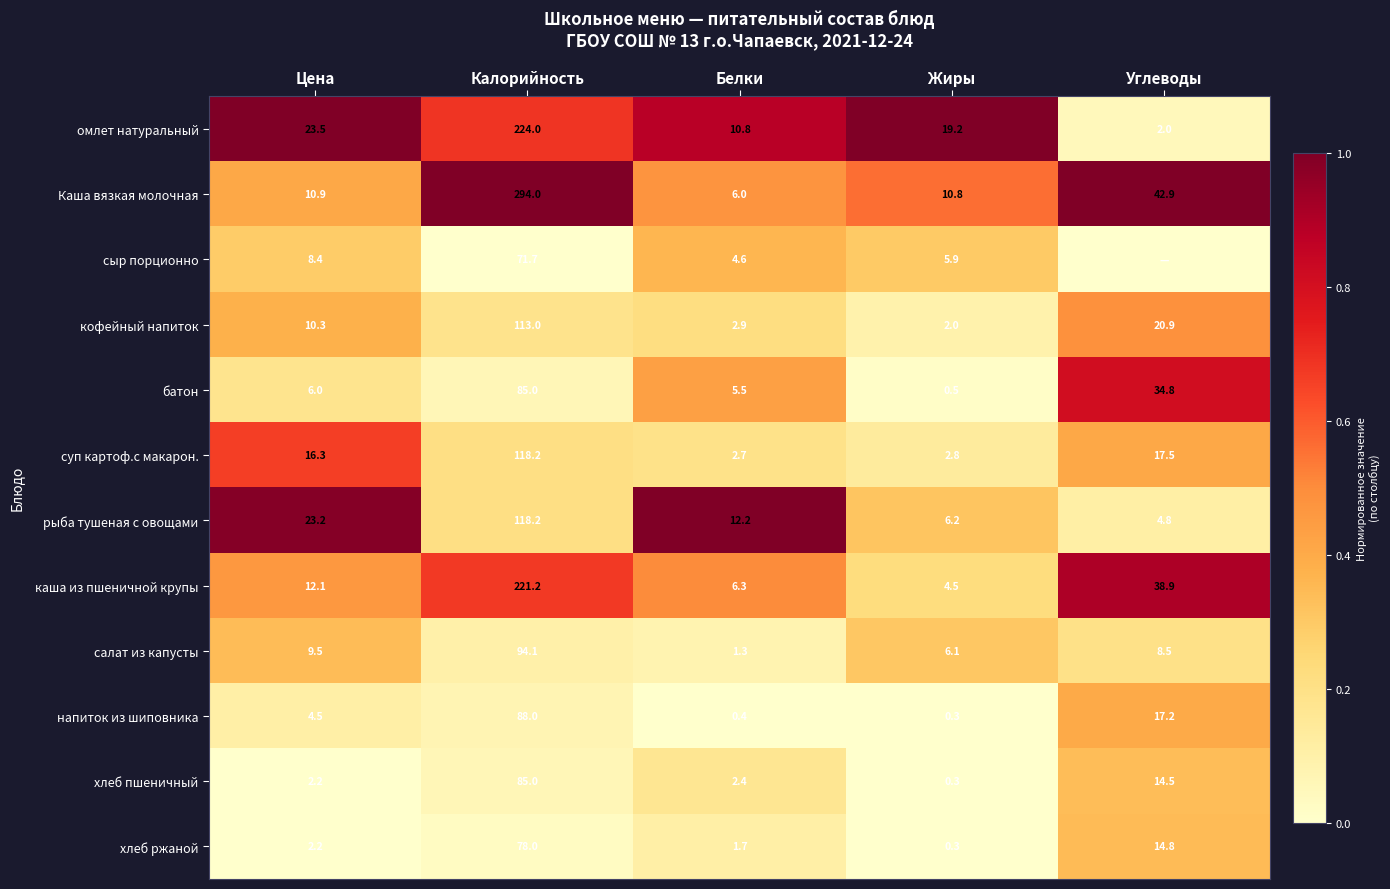

What is the spread (max minus min) of values at Углеводы?

1.0